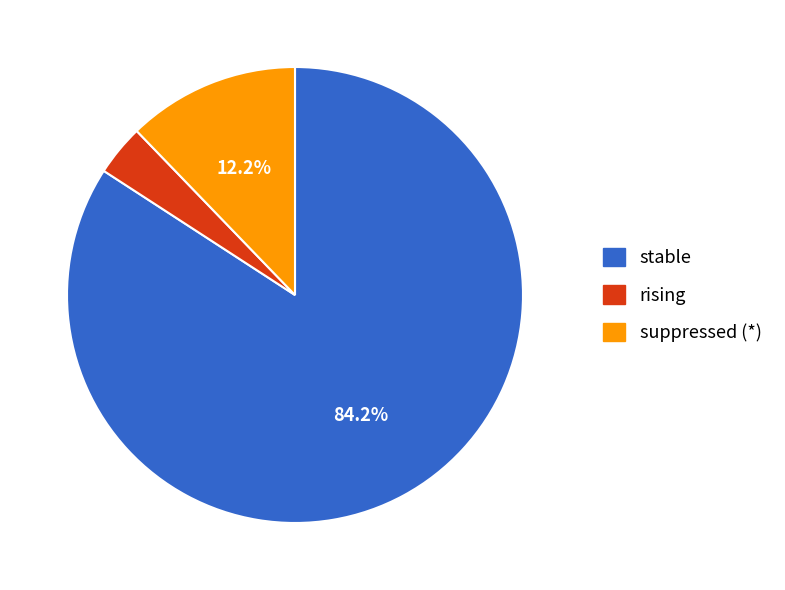

Is the sum of rising and suppressed greater than half?

No